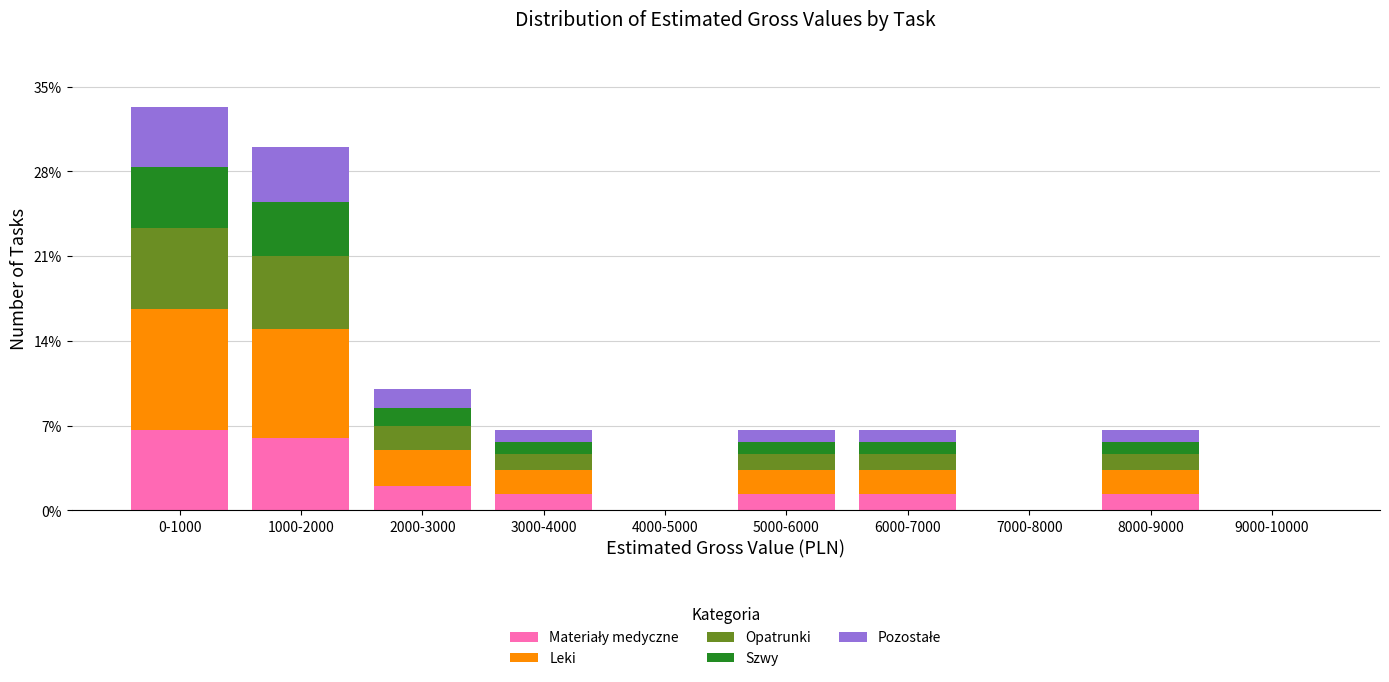

What is the total value across all series at 8000-9000?

6.7